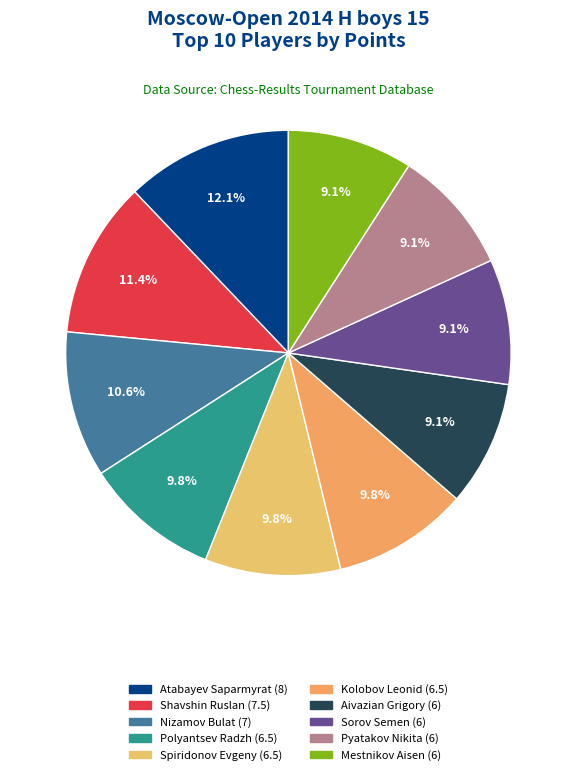

Does Atabayev Saparmyrat account for over 50% of the chart?

No